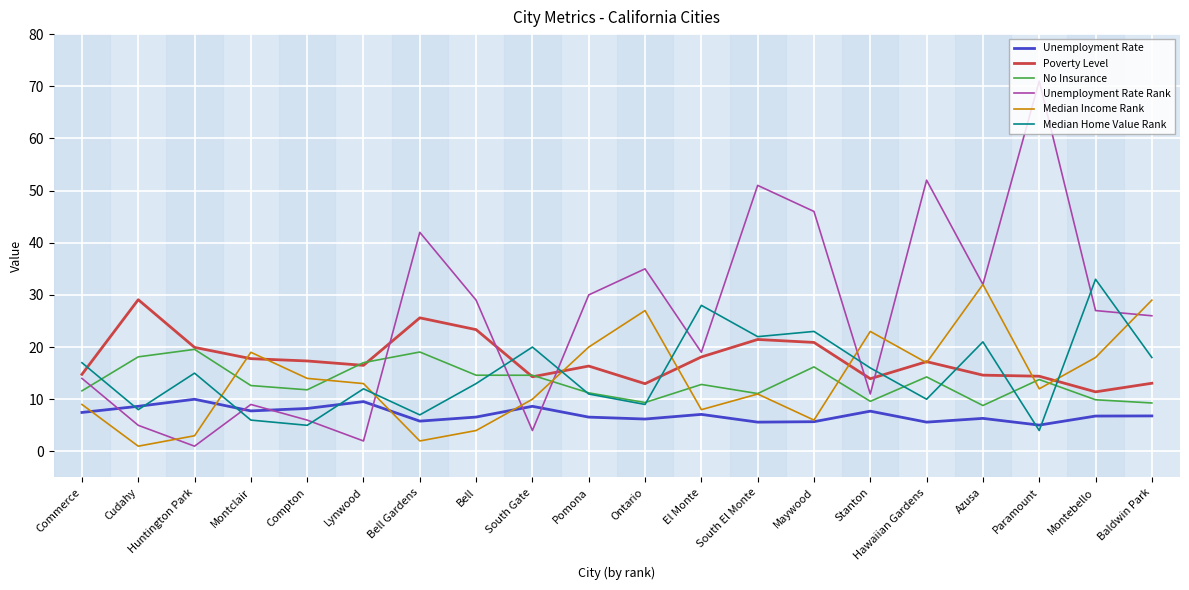

Rank the categories by Median Home Value Rank value from highest to lowest.

Montebello, El Monte, Maywood, South El Monte, Azusa, South Gate, Baldwin Park, Commerce, Stanton, Huntington Park, Bell, Lynwood, Pomona, Hawaiian Gardens, Ontario, Cudahy, Bell Gardens, Montclair, Compton, Paramount